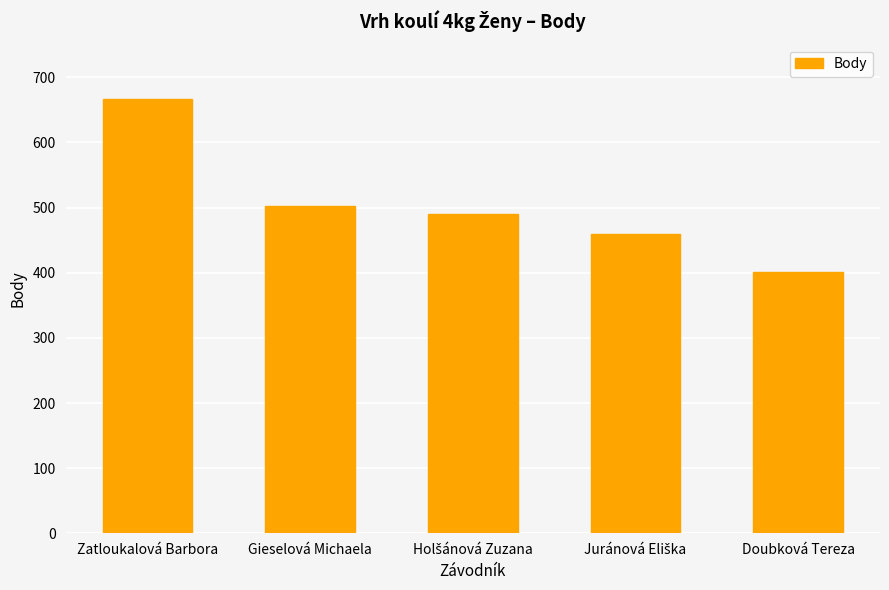

True or false: the data shows 192 at Doubková Tereza.

False